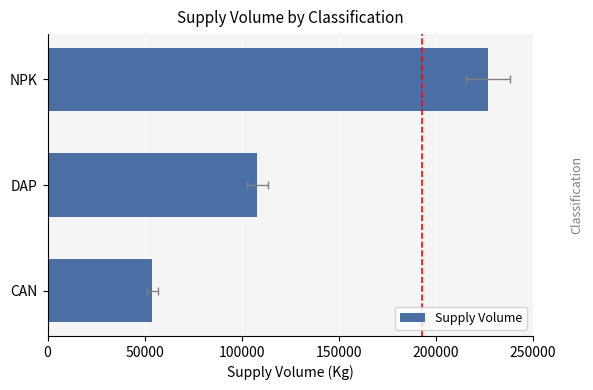

The chart shows a value of 19086 at CAN. True or false?

False